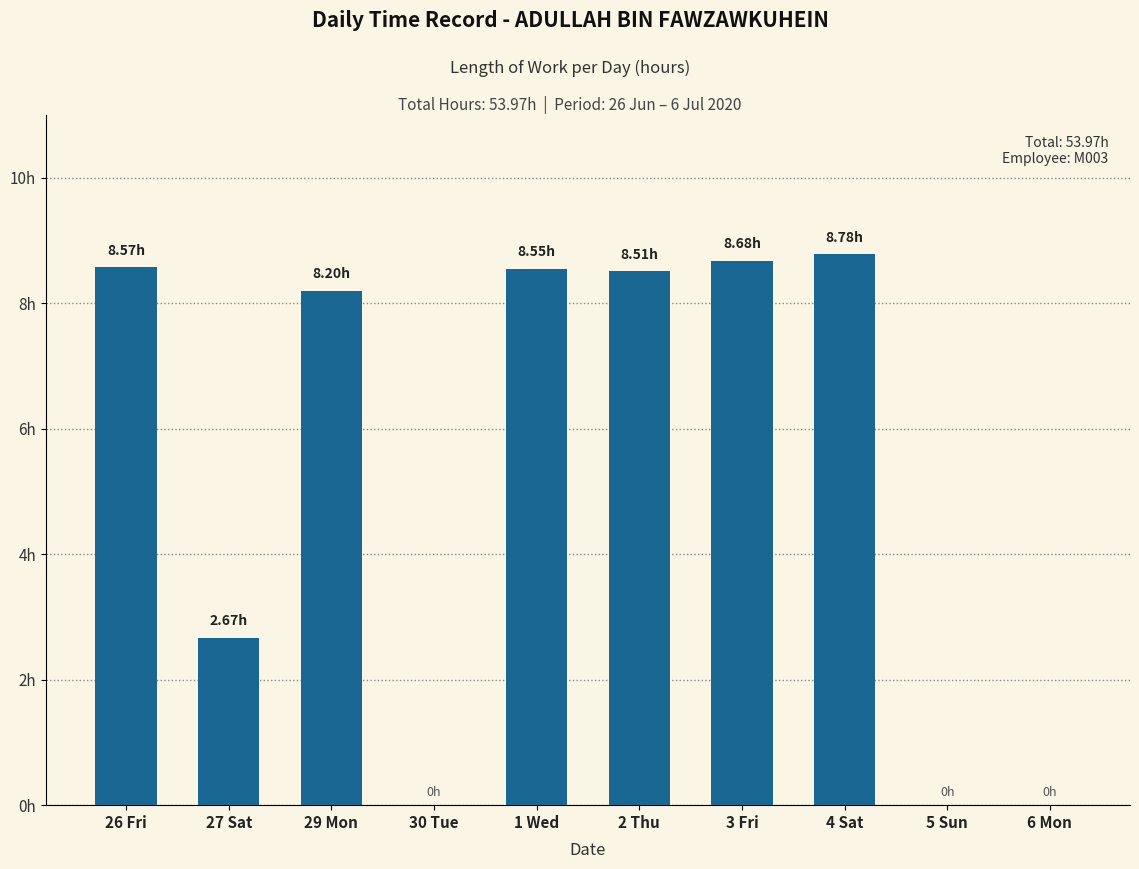

At which label does the data first exceed 8?

26 Fri